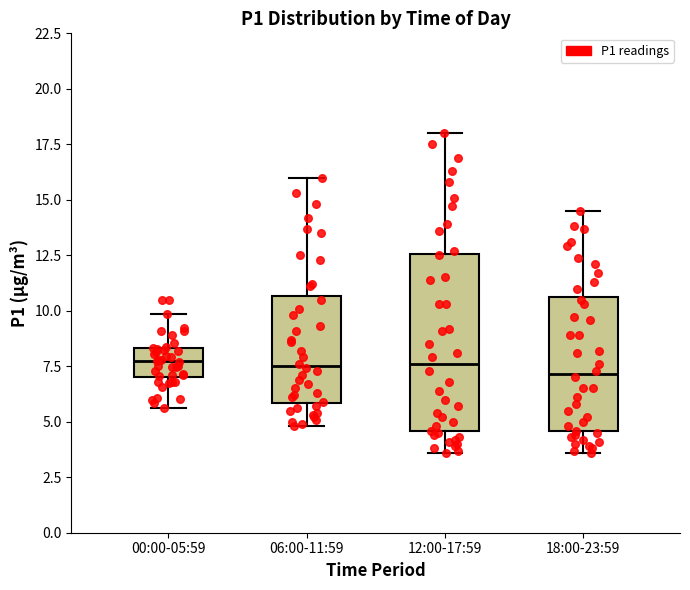

Reading left to right, transcribe this box plot: for each box, give where its median line is, the range the box spans, and where its two whiskers end, as read against the y-axis. The values are not printed on the chart, so give them approximately, as read against the axis.

00:00-05:59: median 7.5, box 7.0 to 8.5, whiskers 5.5 to 10.0
06:00-11:59: median 7.5, box 6.0 to 10.5, whiskers 5.0 to 16.0
12:00-17:59: median 7.5, box 4.5 to 12.5, whiskers 3.5 to 18.0
18:00-23:59: median 7.0, box 4.5 to 10.5, whiskers 3.5 to 14.5